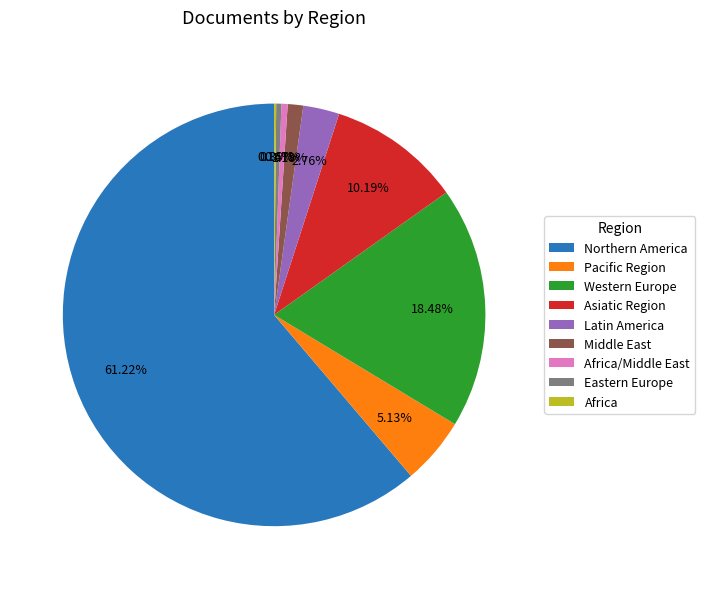

Is the sum of Asiatic Region and Northern America greater than half?

Yes